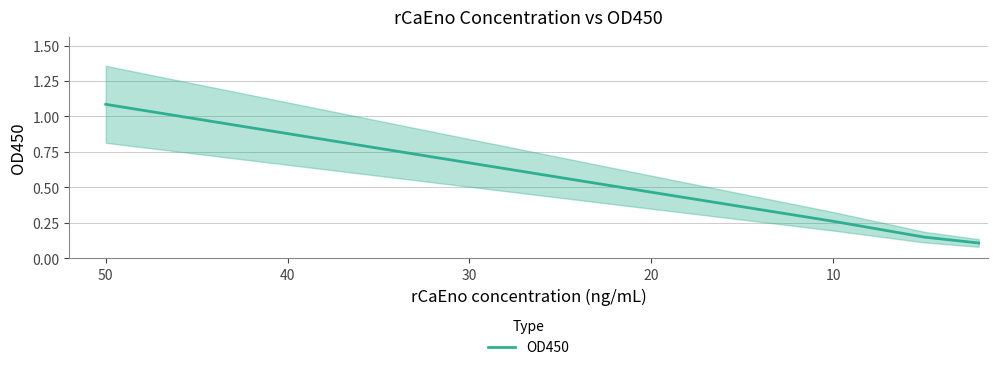

What is the value of the 5th point from the left?

0.1